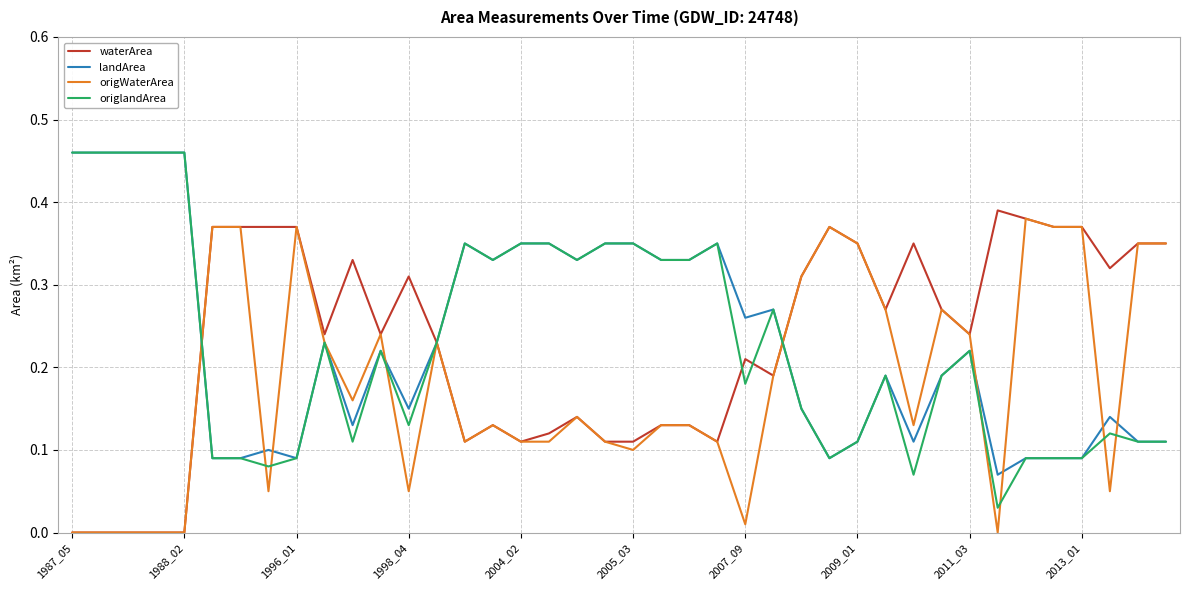

What is the value of the origlandArea point at the 7th from the left?

0.1